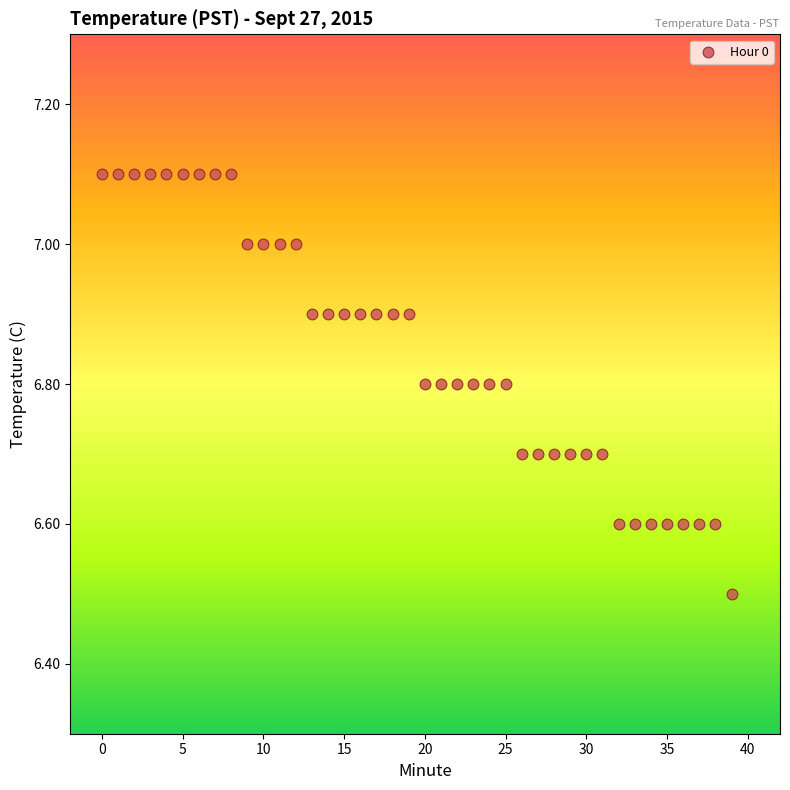

What Y value in the scatter plot is closest to 6?

6.5